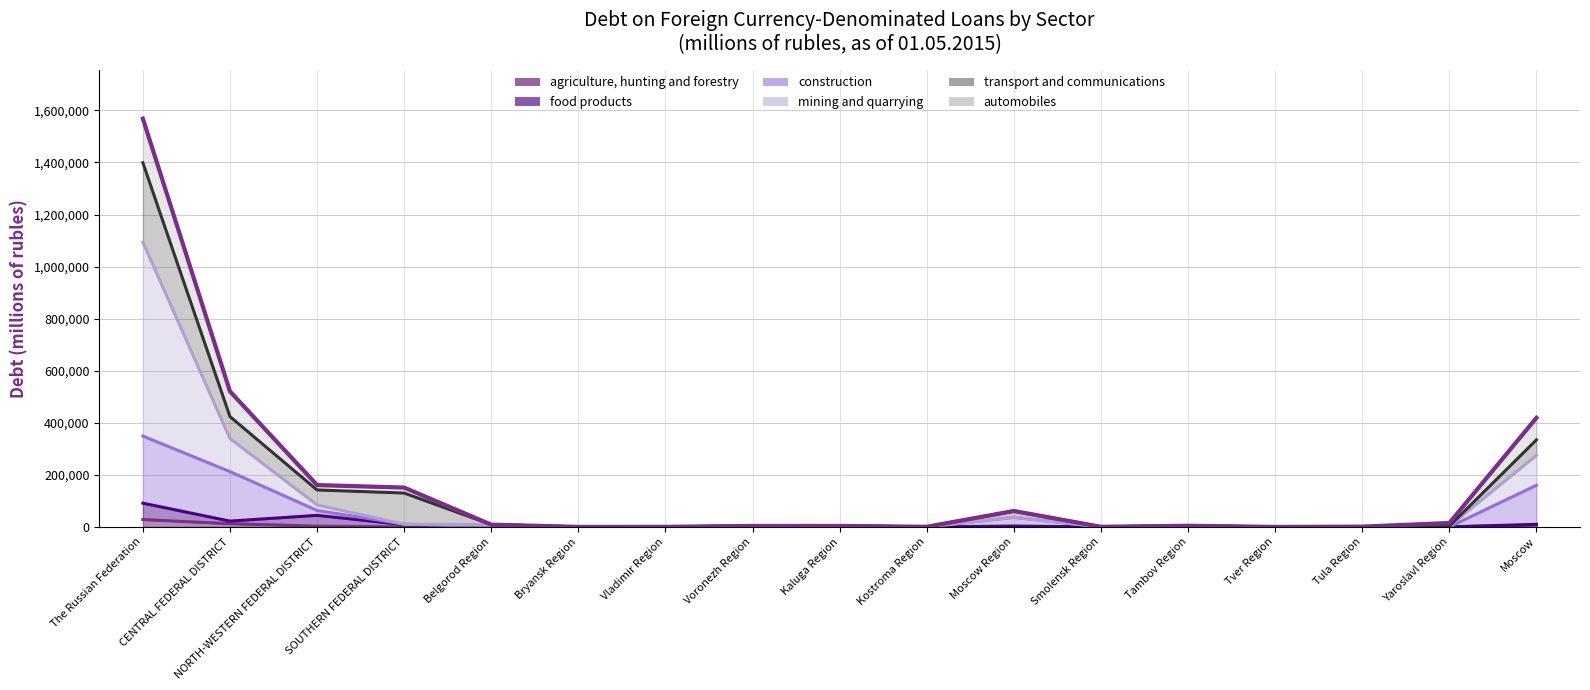

The construction series shows 236 at Belgorod Region. True or false?

False